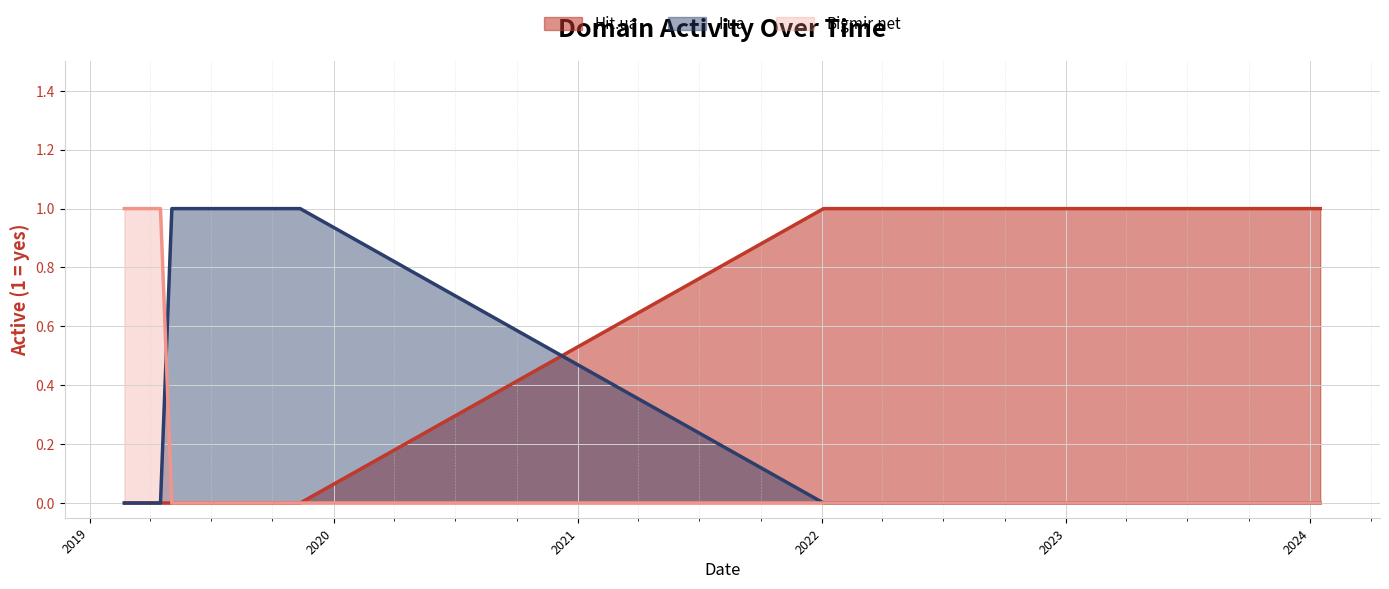

Rank the series by their maximum value, from highest to lowest.

Hit.ua, I.ua, Bigmir.net